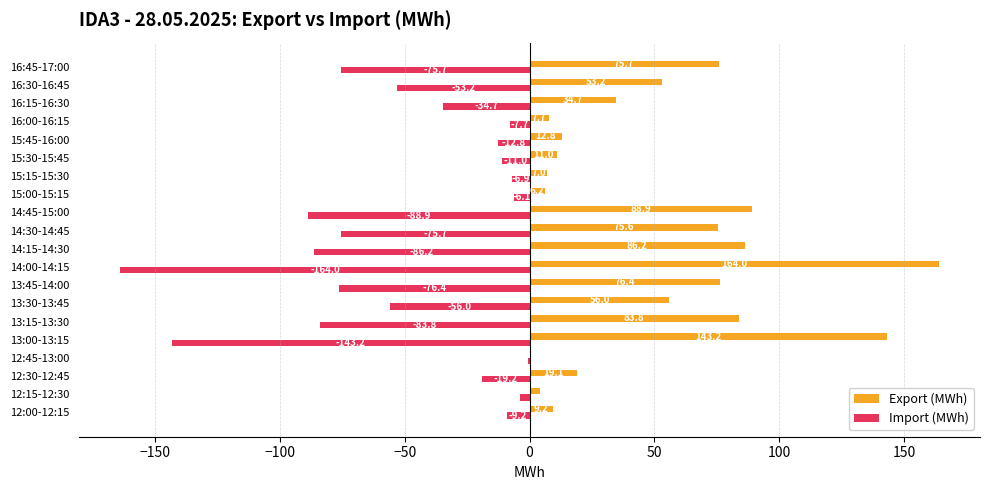

What are all the series names shown in the legend?

Export (MWh), Import (MWh)